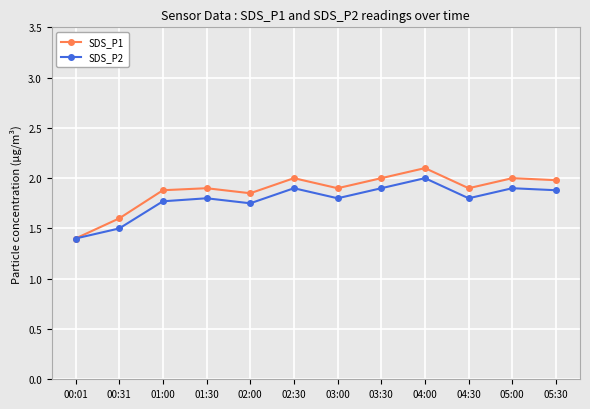

In SDS_P1, how many points are higher than both neighbors (excluding endpoints)?

4